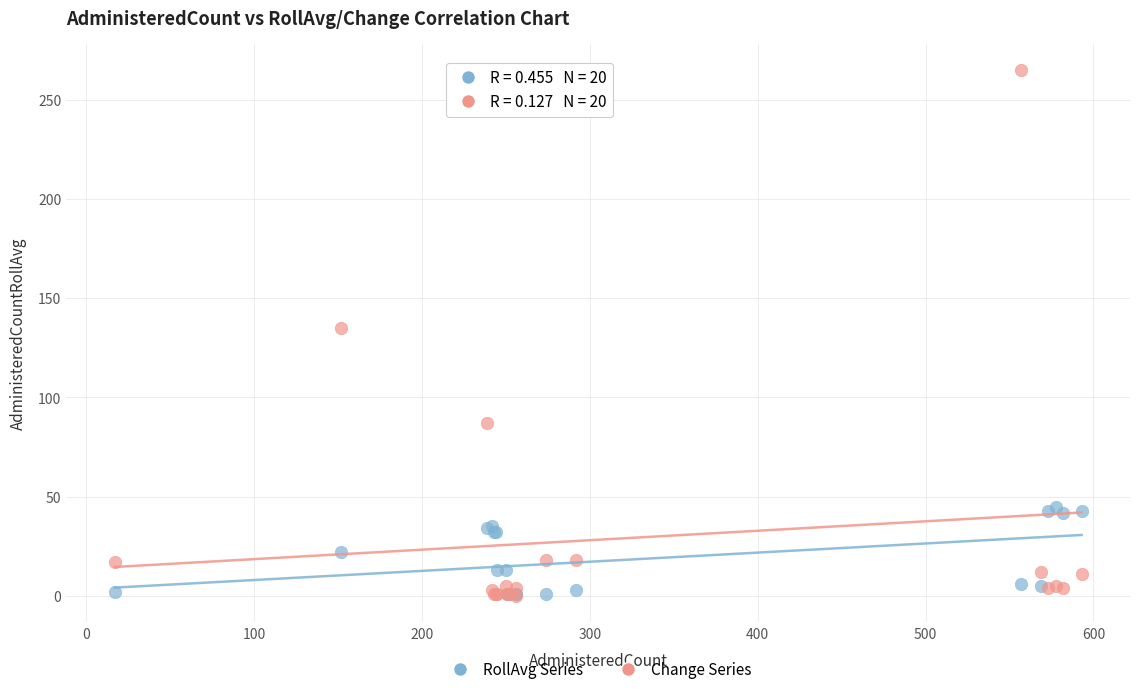

Across all series, what Y value is closest to 132?

135